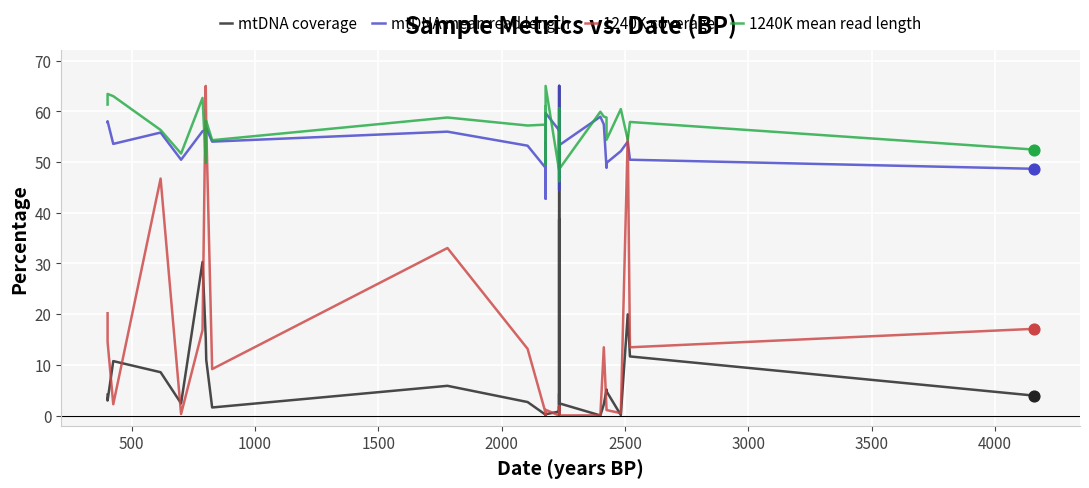

Which series has the largest total across all categories?

1240K mean read length